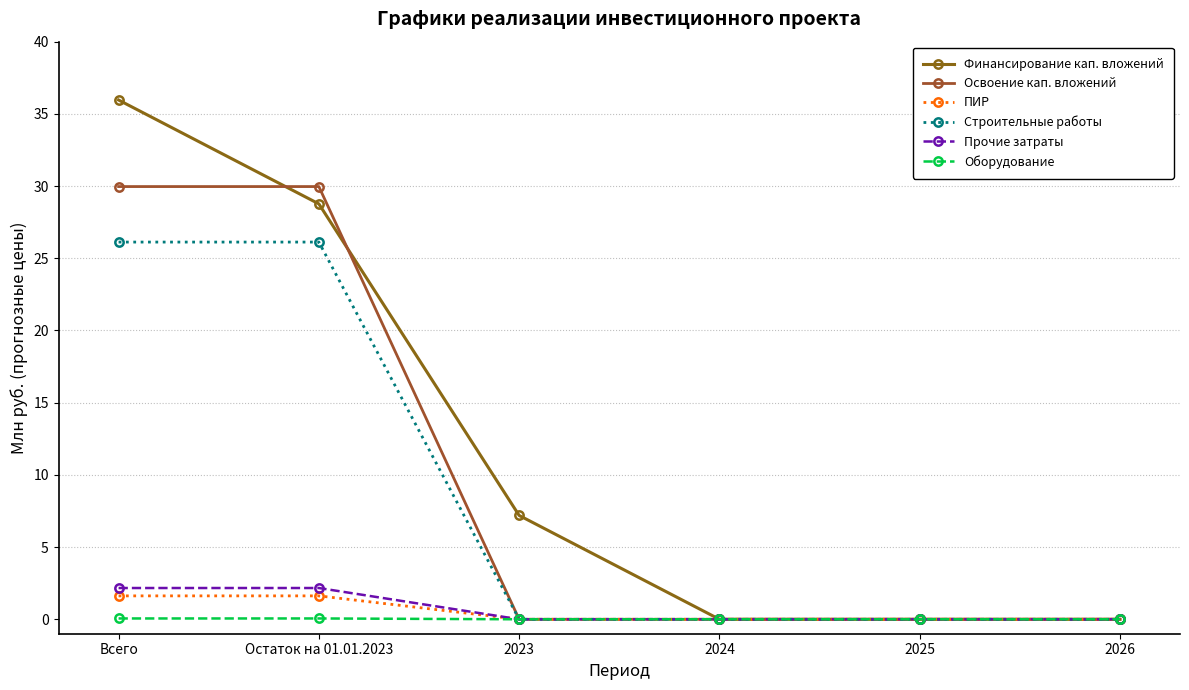

Is this an area chart (filled region under the line)?

No